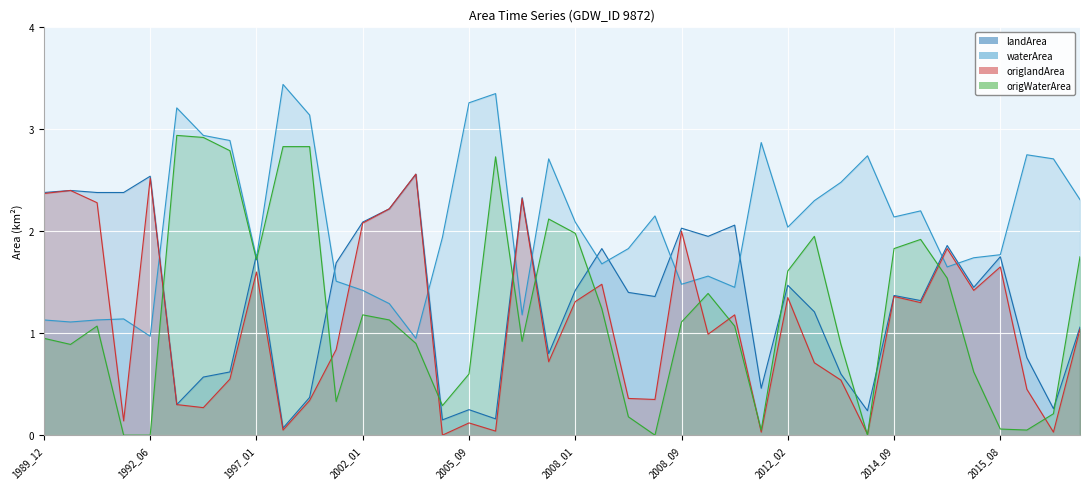

Rank the categories by waterArea value from lowest to highest.

2005_04, 1992_06, 1990_02, 1989_12, 1992_02, 1992_04, 2007_01, 2005_01, 2002_01, 2010_10, 2008_09, 2001_07, 2009_08, 2015_06, 2008_06, 1997_01, 2015_07, 2015_08, 2008_07, 2005_07, 2012_02, 2008_01, 2014_09, 2008_08, 2015_02, 2012_11, 2021_06, 2013_06, 2007_10, 2020_06, 2014_06, 2017_08, 2011_05, 1995_02, 1995_01, 1999_12, 1994_12, 2005_09, 2005_12, 1999_10